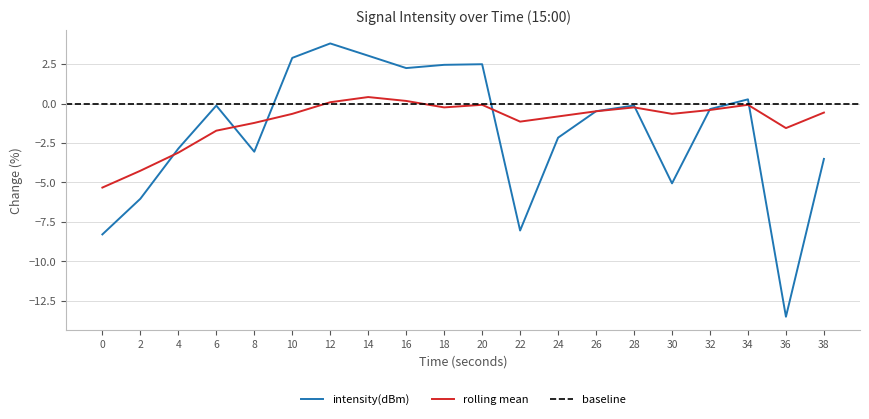

Rank the series at 36 from highest to lowest value.

rolling_mean, intensity(dBm)